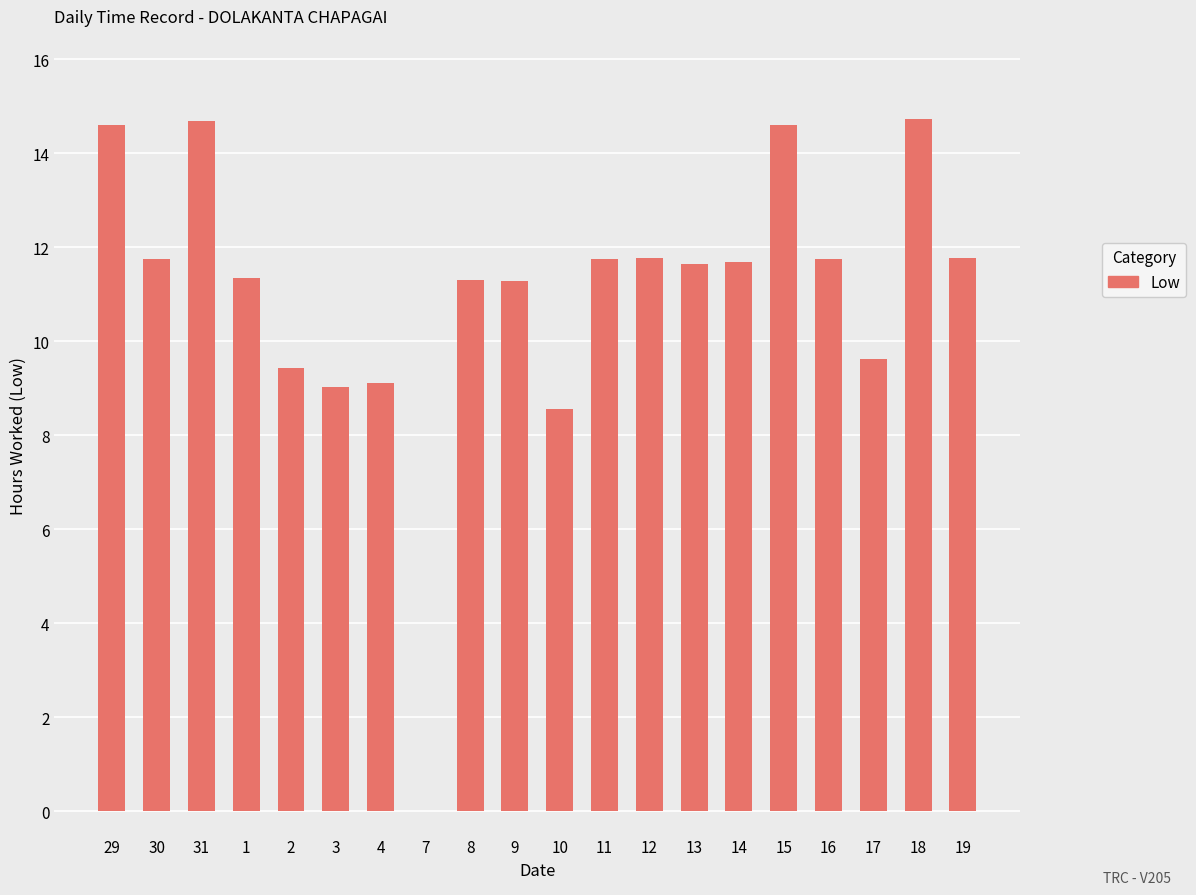

Is it true that the value at 13 is 20.5?

False